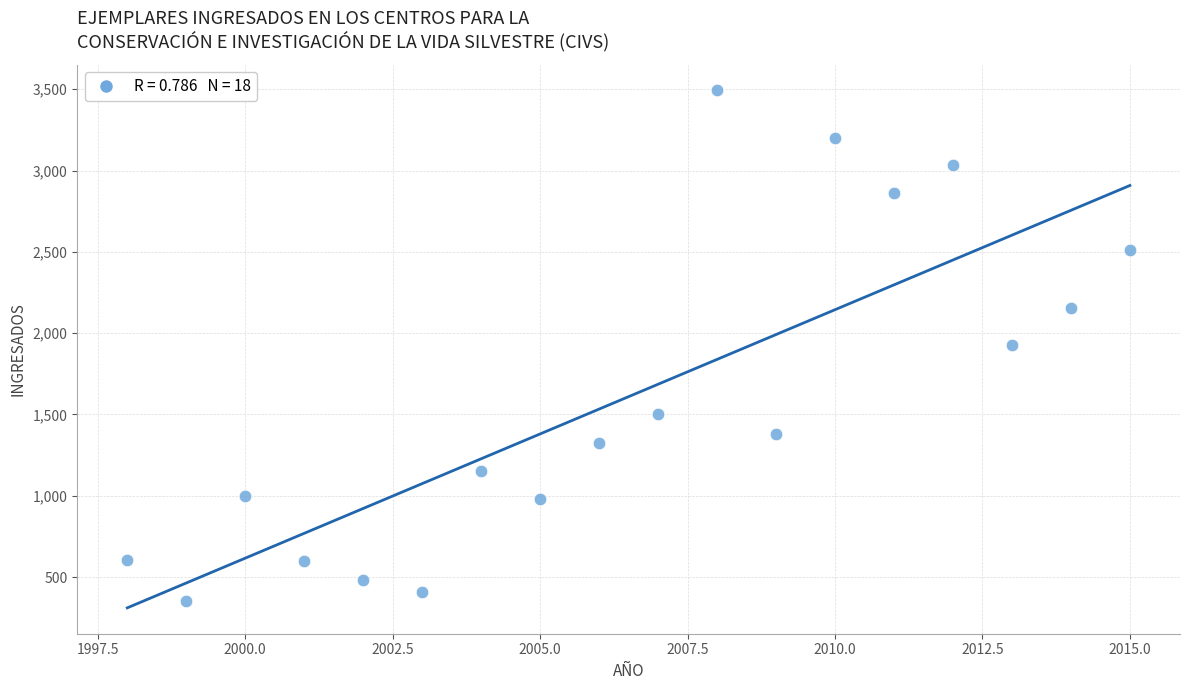

What is the range of X values (max minus min)?

17